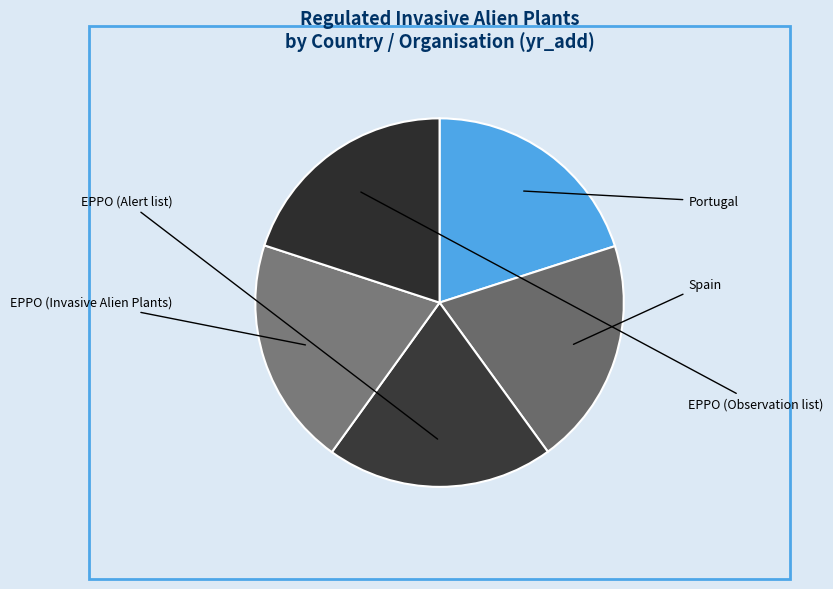

Rank the categories by value from lowest to highest.

EPPO (Alert list), Spain, EPPO (Observation list), Portugal, EPPO (Invasive Alien Plants)